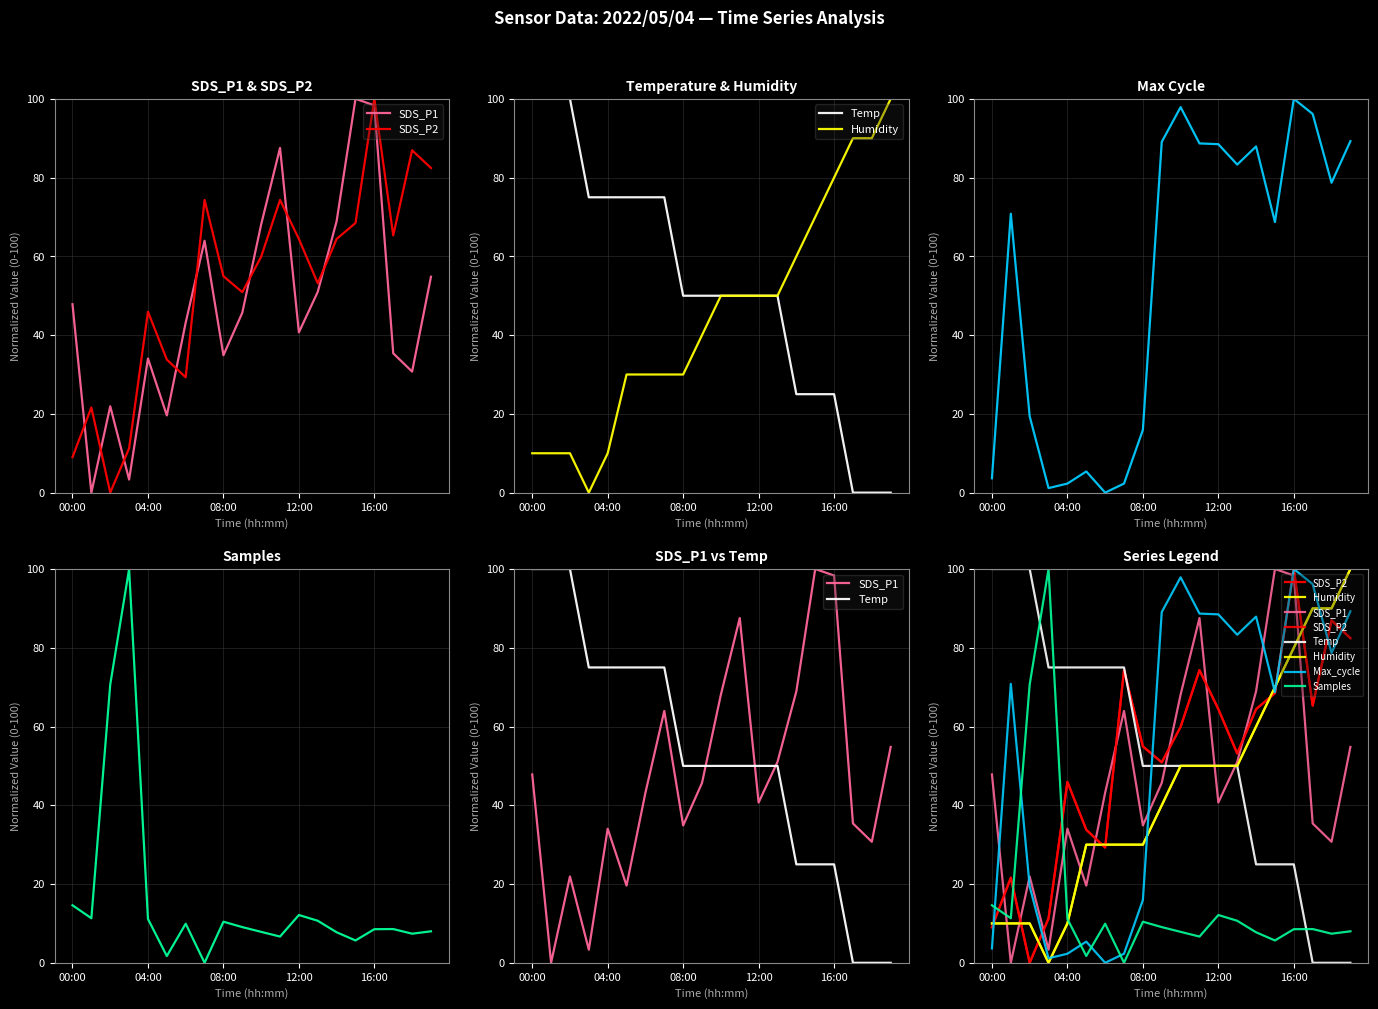

What is the difference between the second highest and minimum values in the SDS_P2 series?

86.9